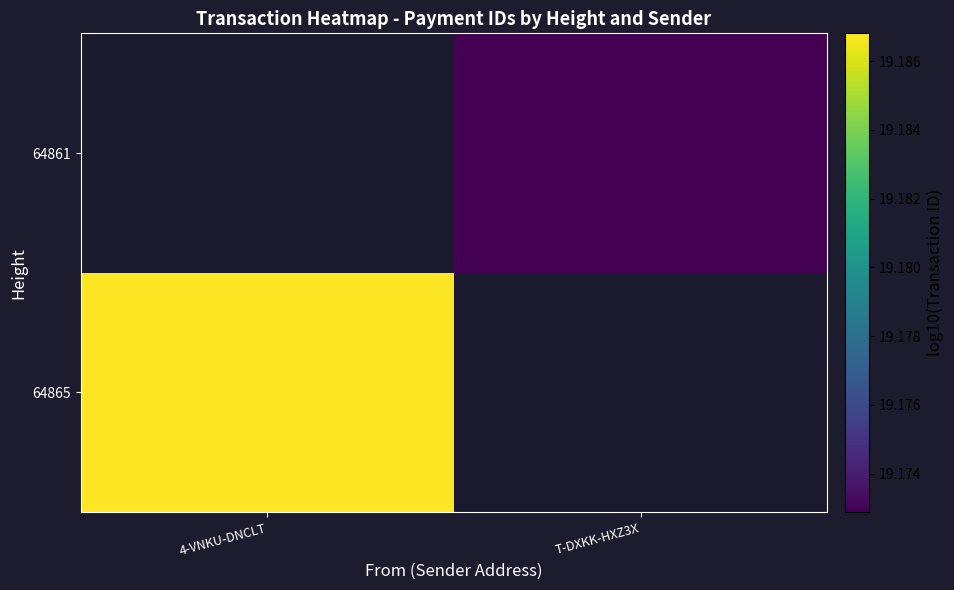

Is the value of 64865 at T-DXKK-HXZ3X greater than the value of 64861 at T-DXKK-HXZ3X?

No